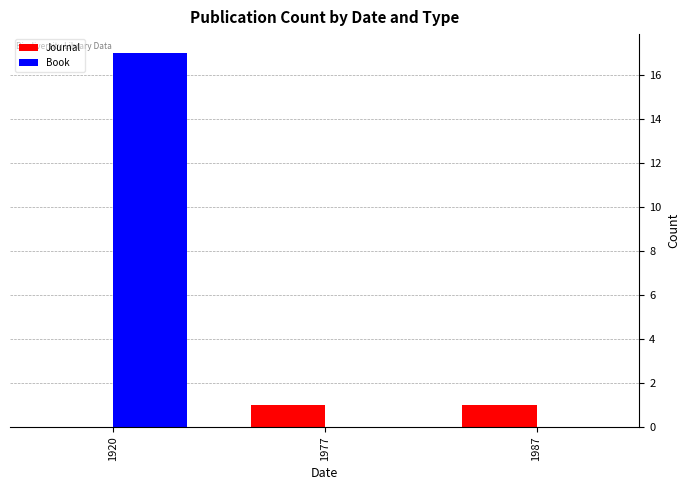

The value of Book at 1920 is 17. True or false?

True